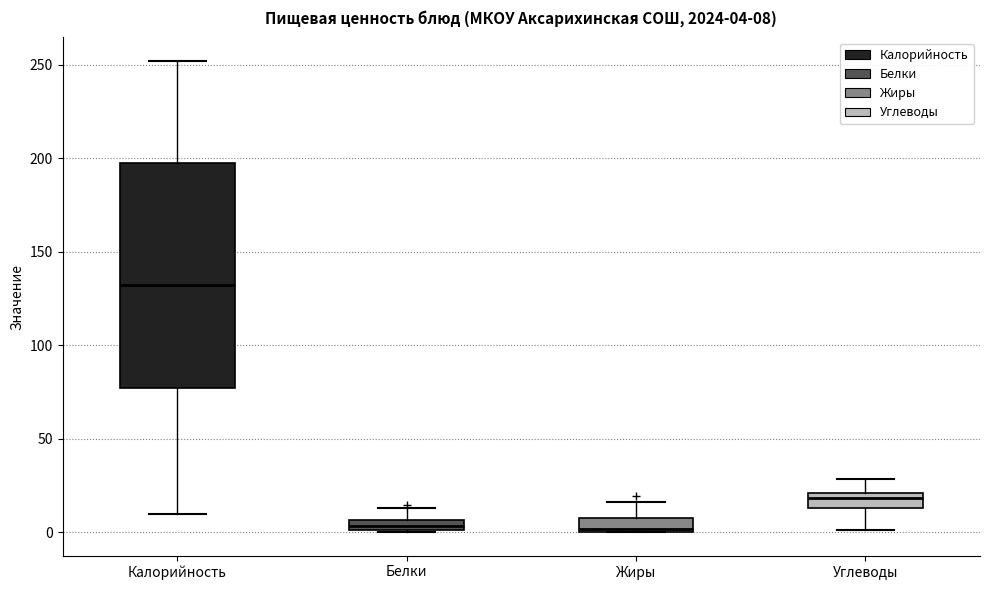

Comparing the boxes themselves (not the whiskers), which one is the tallest?

Калорийность